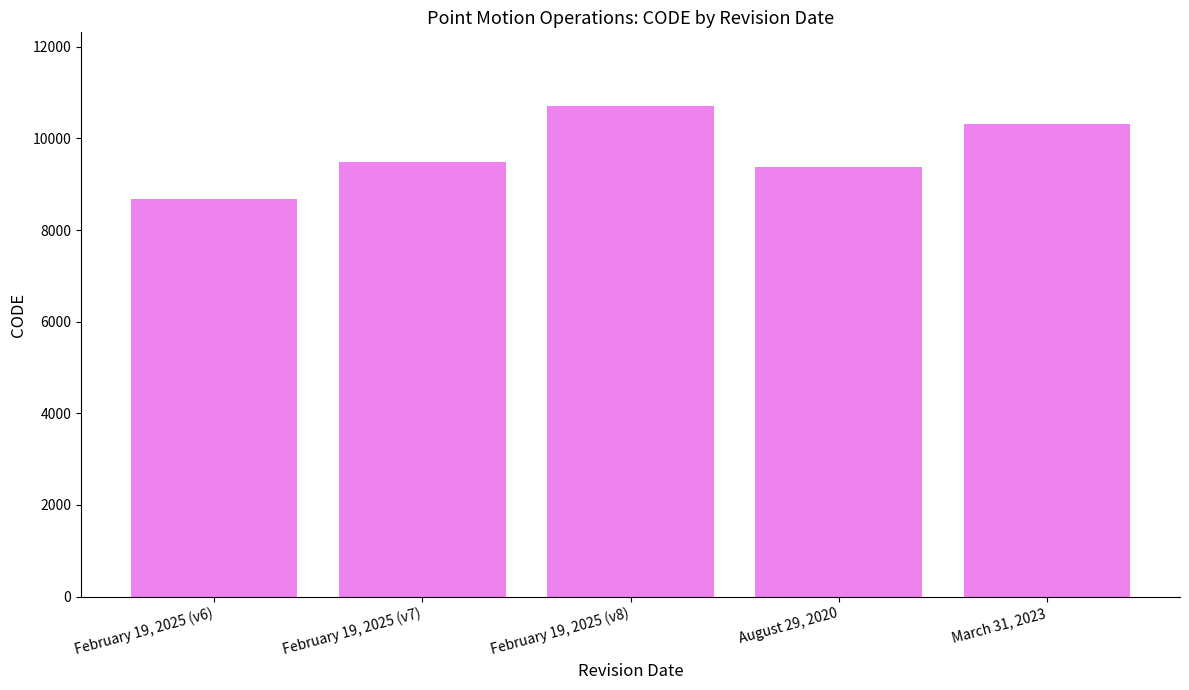

What is the difference between the values at March 31, 2023 and February 19, 2025 (v8)?

384